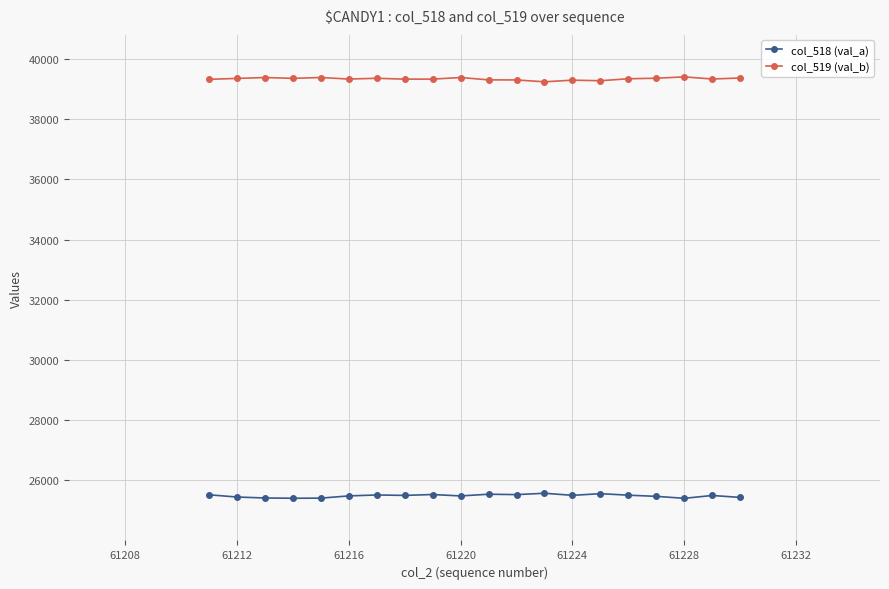

What is the sum of all col_518 (val_a) values?

509785